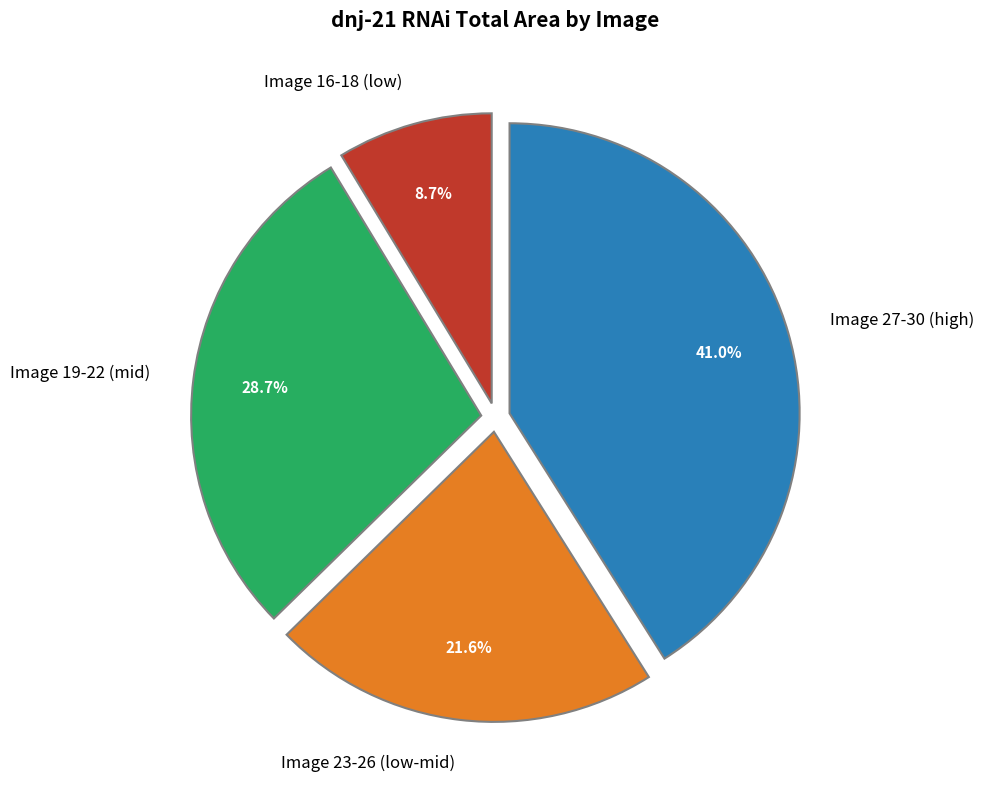

What is the ratio of the value at Image 19-22 (mid) to the value at Image 23-26 (low-mid)?

1.3